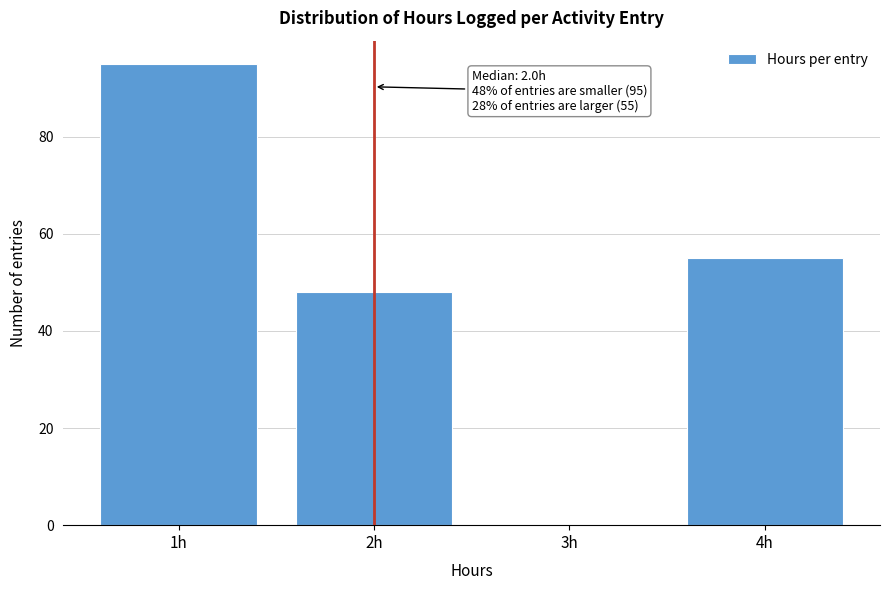

Over which range of the x-axis is the bar tallest?

0.5 to 1.5